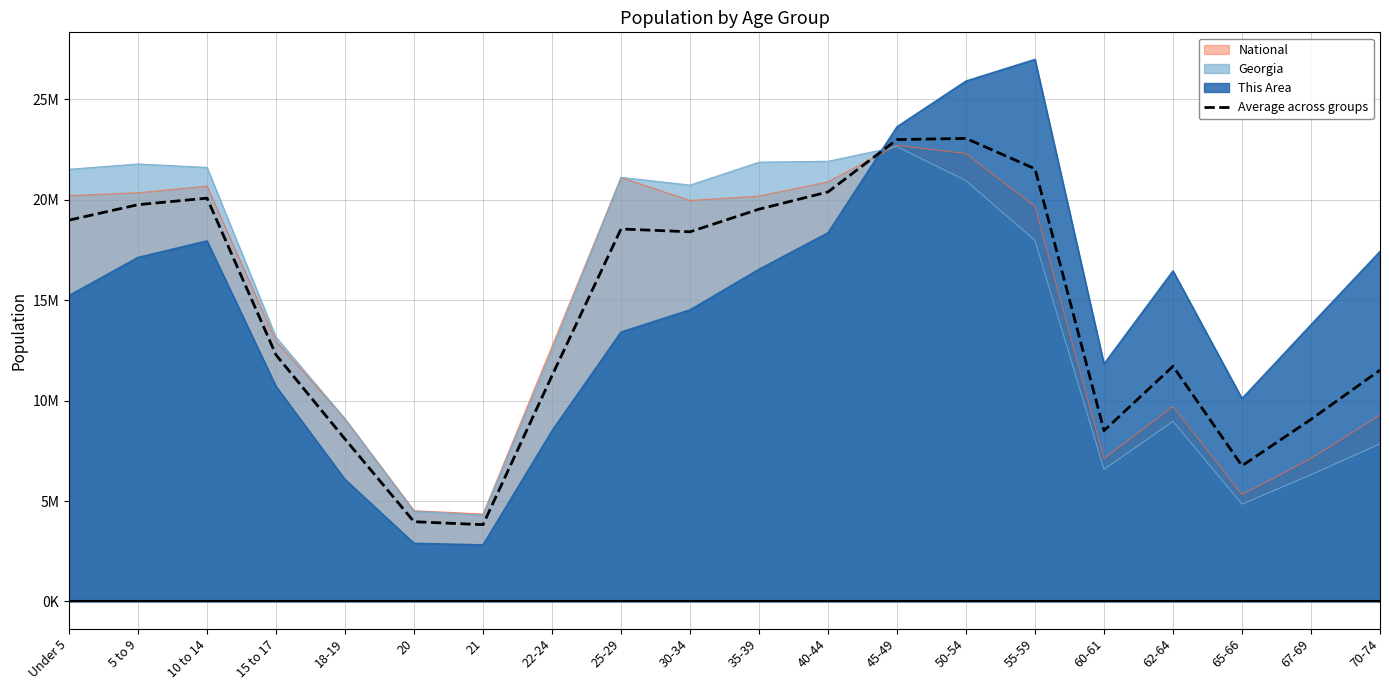

What is the average value?

14509549.2